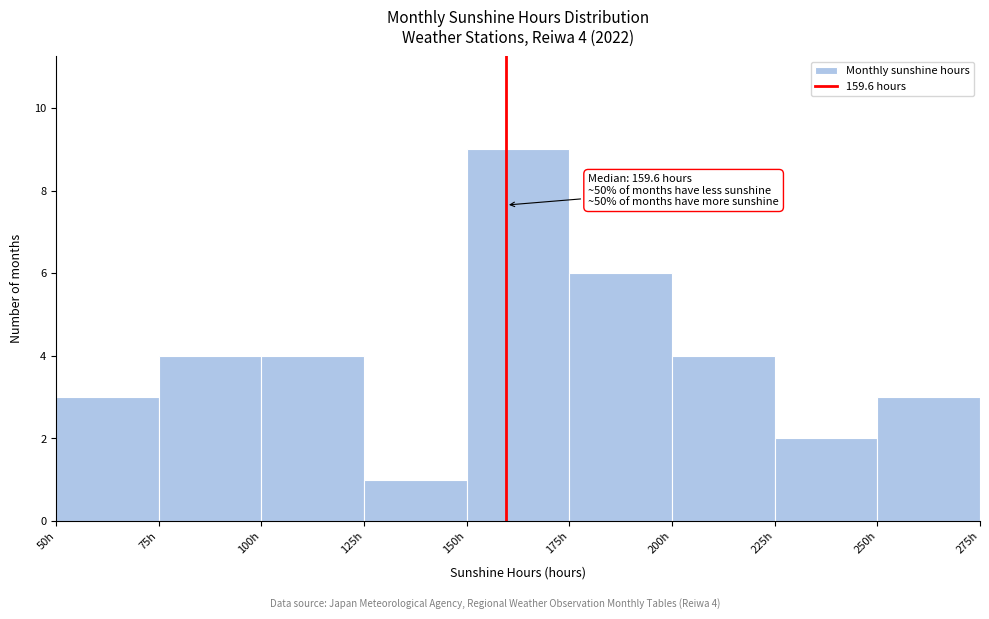

Which range on the x-axis has the tallest bar?

150 to 175